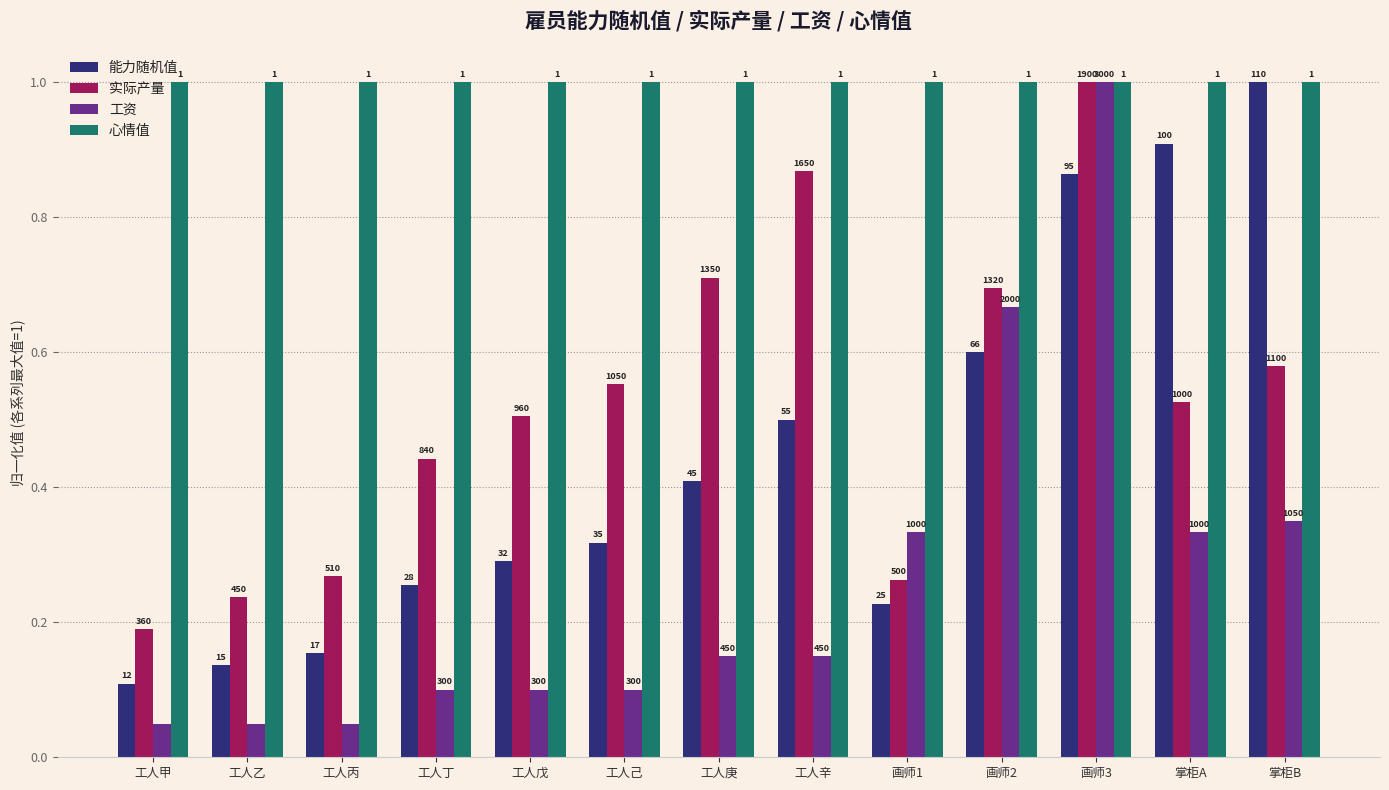

Are the bars grouped side by side (vs. stacked)?

Yes